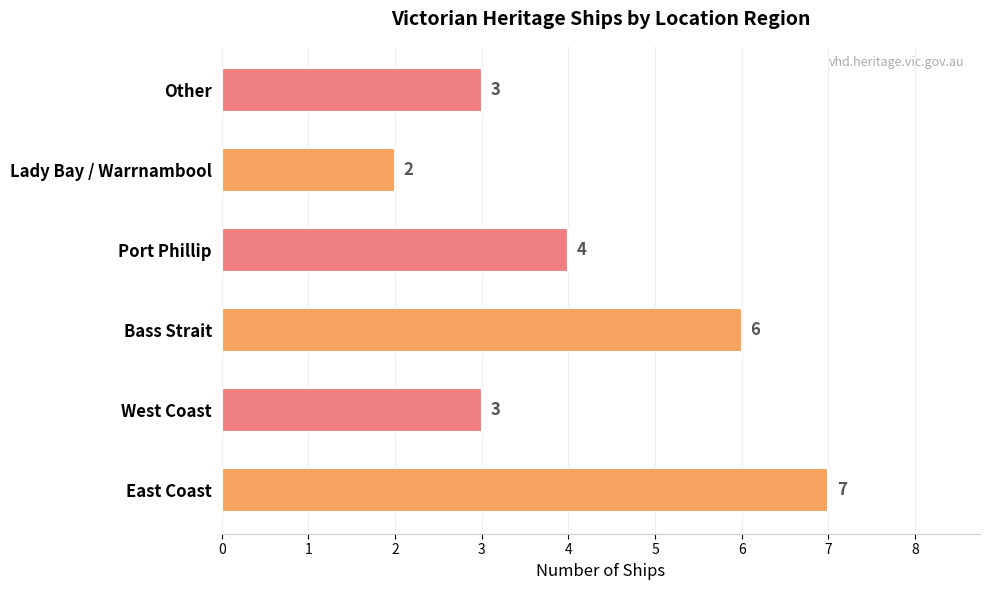

Is it true that the value at West Coast is 3?

True